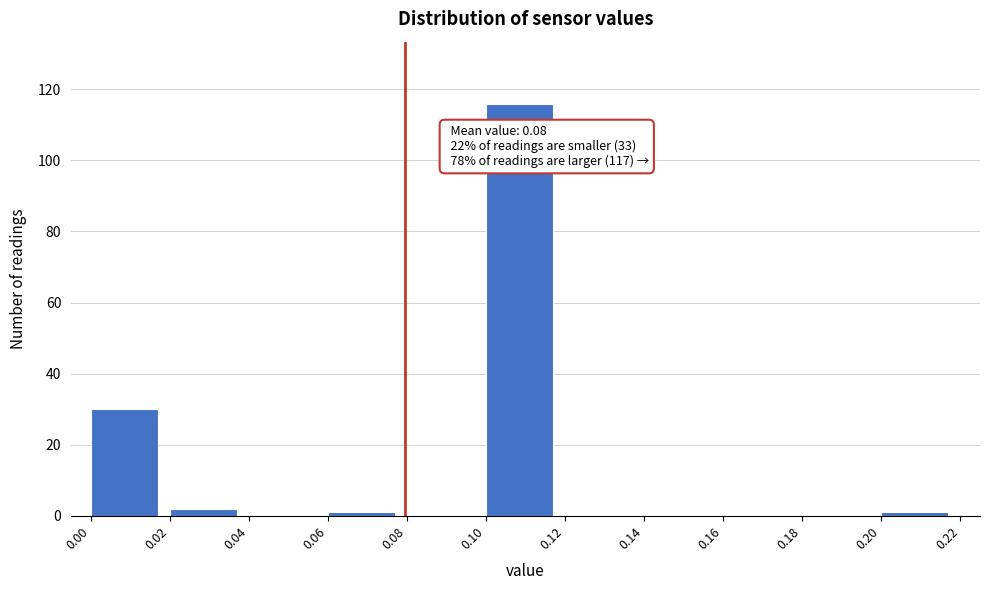

Over which range of the x-axis is the bar tallest?

0.10 to 0.12